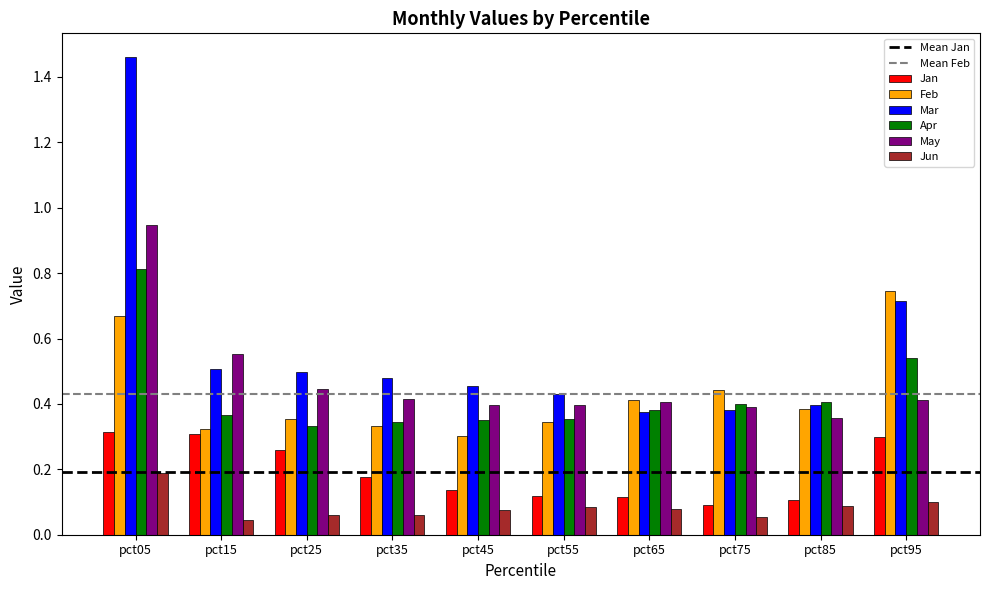

What is the total value across all series at pct55?

1.7